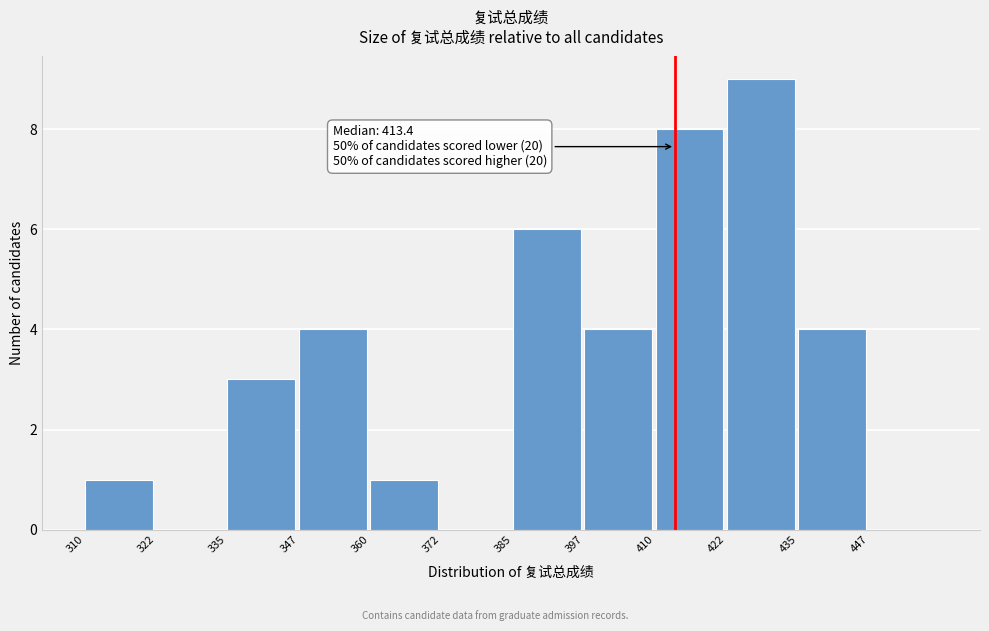

Over which range of the x-axis is the bar tallest?

422.5 to 435.0